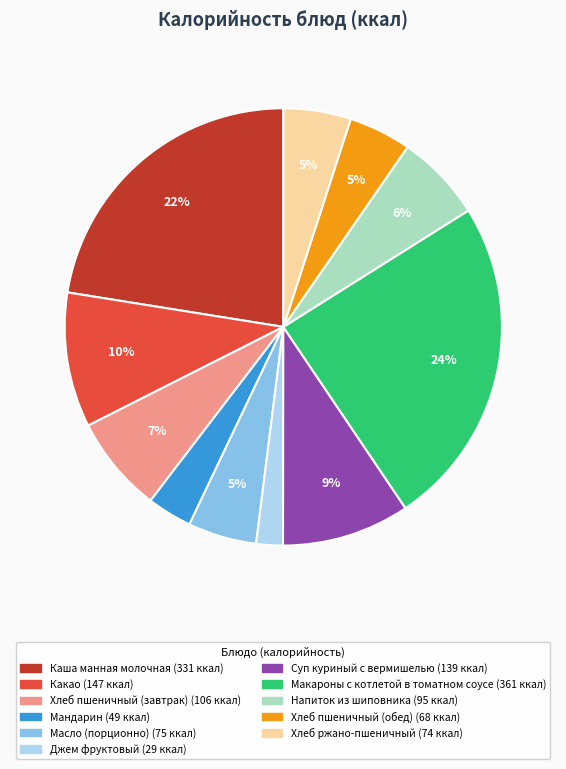

Do Каша манная молочная and Мандарин together represent more than half of the pie?

No